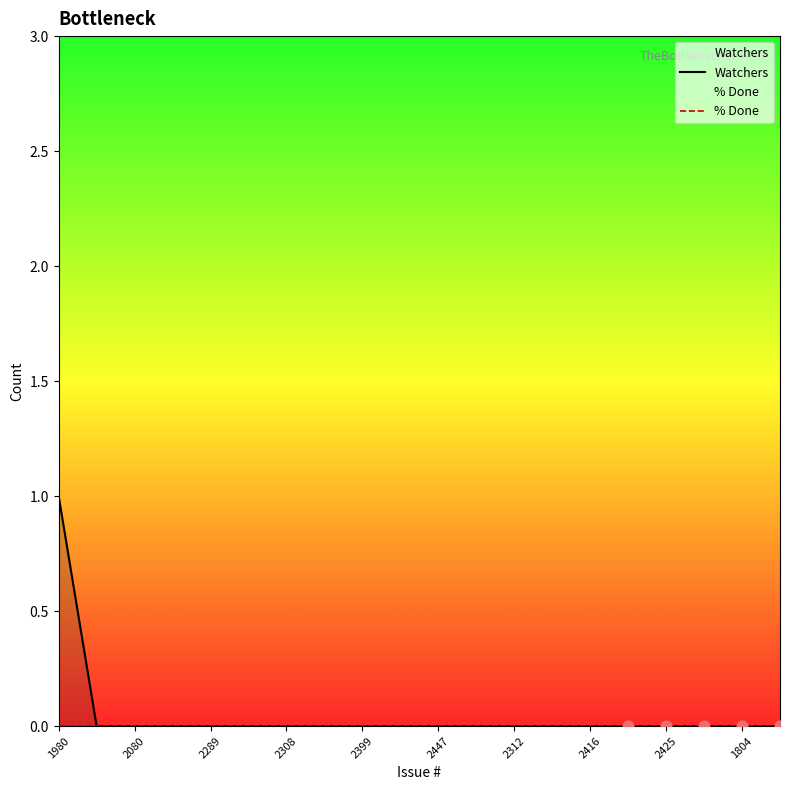

Which series has the largest Y range (max minus min)?

Watchers